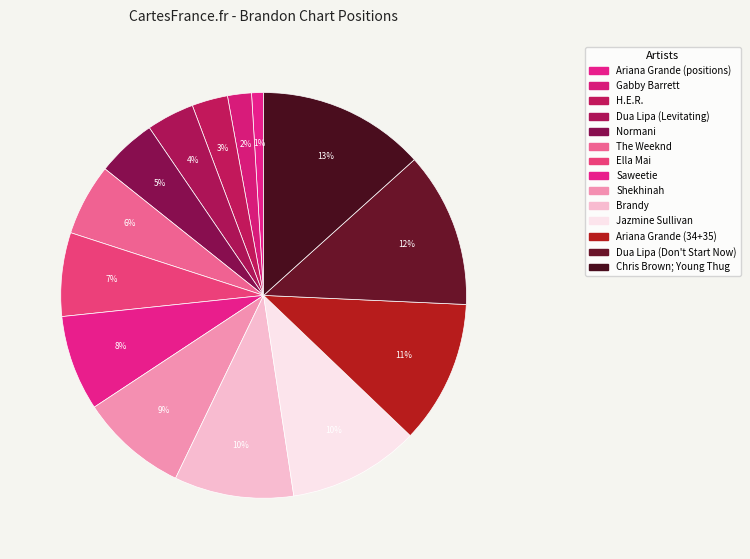

How many segments does this pie chart have?

14